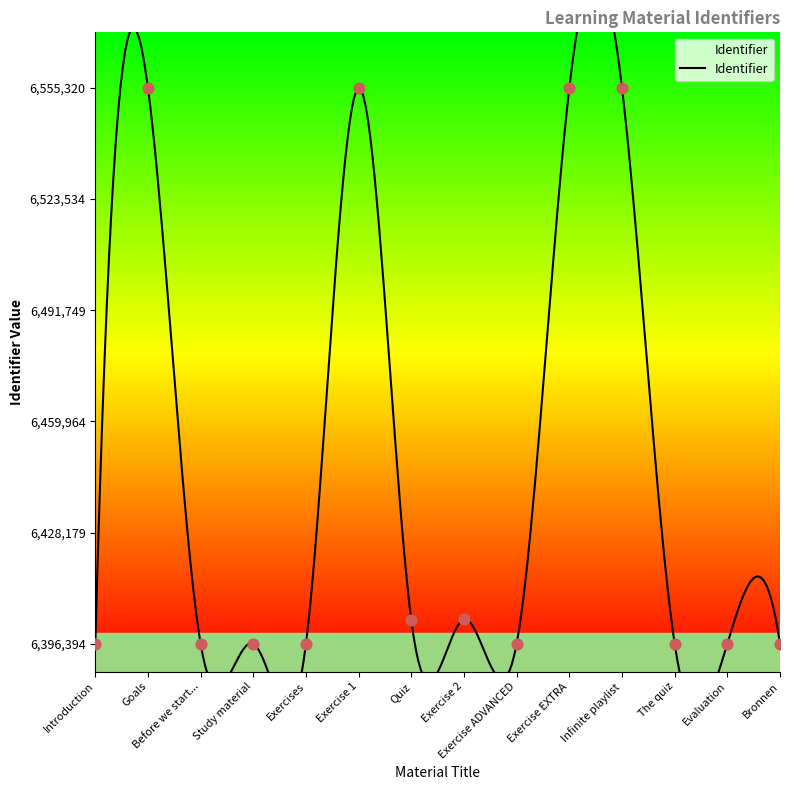

Between Exercise EXTRA and The quiz, which is larger?

Exercise EXTRA